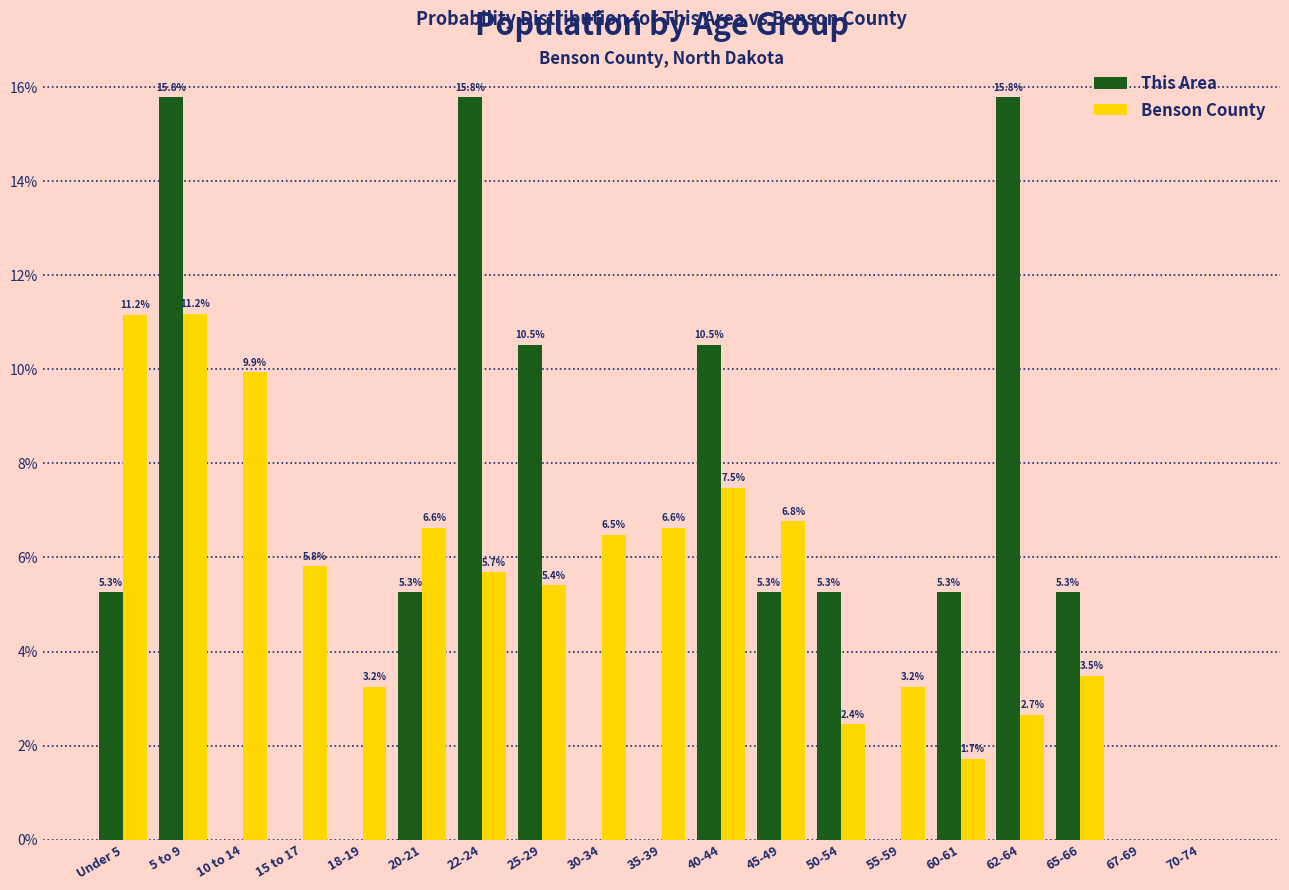

Reading left to right, extract all data points from this chart.

This Area: Under 5=5.3	5 to 9=15.8	10 to 14=0.0	15 to 17=0.0	18-19=0.0	20-21=5.3	22-24=15.8	25-29=10.5	30-34=0.0	35-39=0.0	40-44=10.5	45-49=5.3	50-54=5.3	55-59=0.0	60-61=5.3	62-64=15.8	65-66=5.3	67-69=0.0	70-74=0.0
Benson County: Under 5=11.2	5 to 9=11.2	10 to 14=9.9	15 to 17=5.8	18-19=3.2	20-21=6.6	22-24=5.7	25-29=5.4	30-34=6.5	35-39=6.6	40-44=7.5	45-49=6.8	50-54=2.4	55-59=3.2	60-61=1.7	62-64=2.7	65-66=3.5	67-69=0.0	70-74=0.0